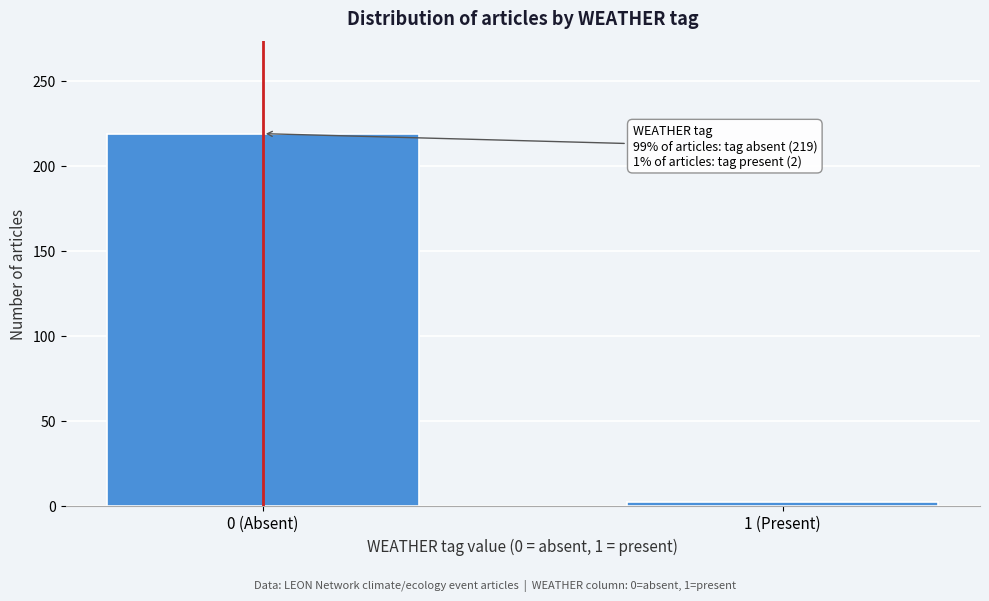

Reading left to right, transcribe all the data shown in this chart.

0 (Absent)=219	1 (Present)=2